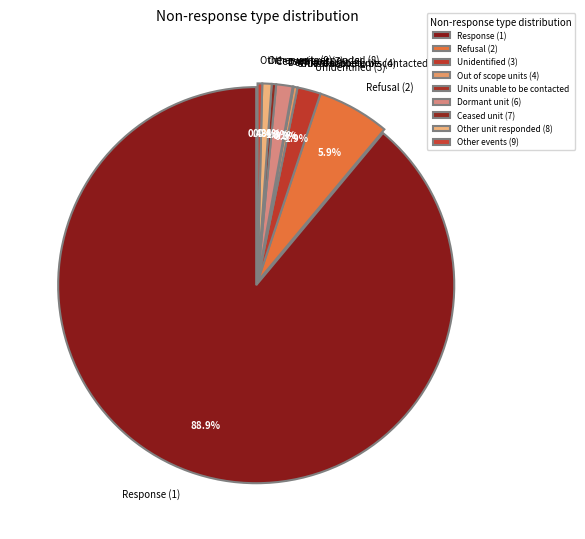

Does Unidentified (3) account for over 50% of the chart?

No